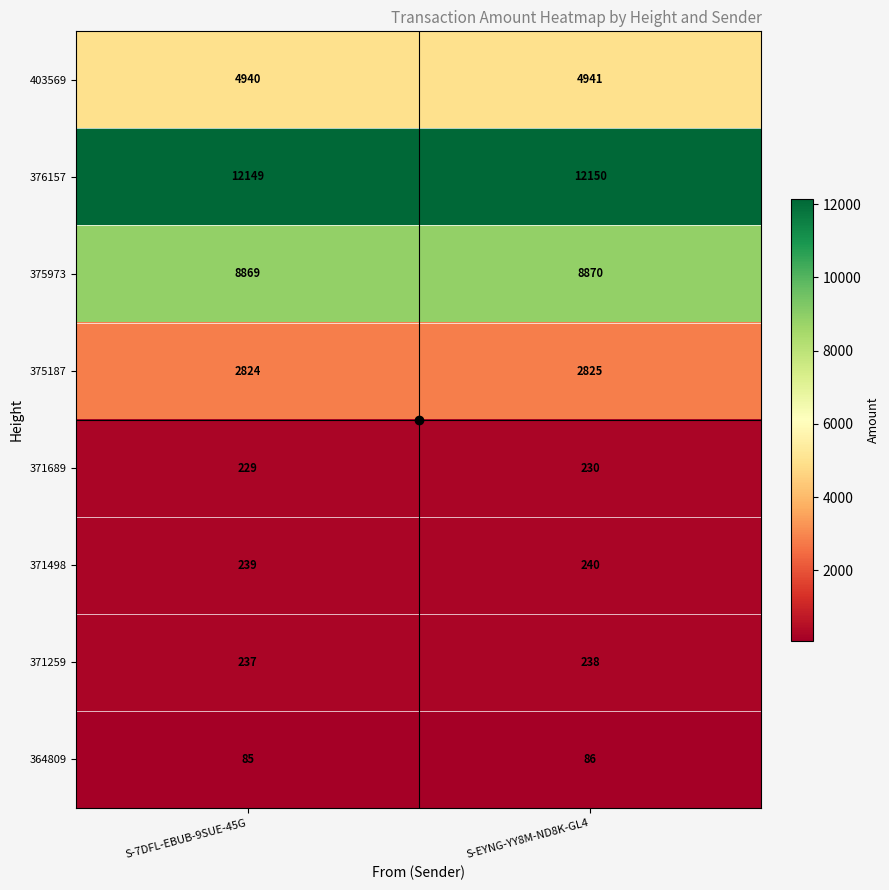

List the series in order of their peak value, highest first.

376157, 375973, 403569, 375187, 371498, 371259, 371689, 364809